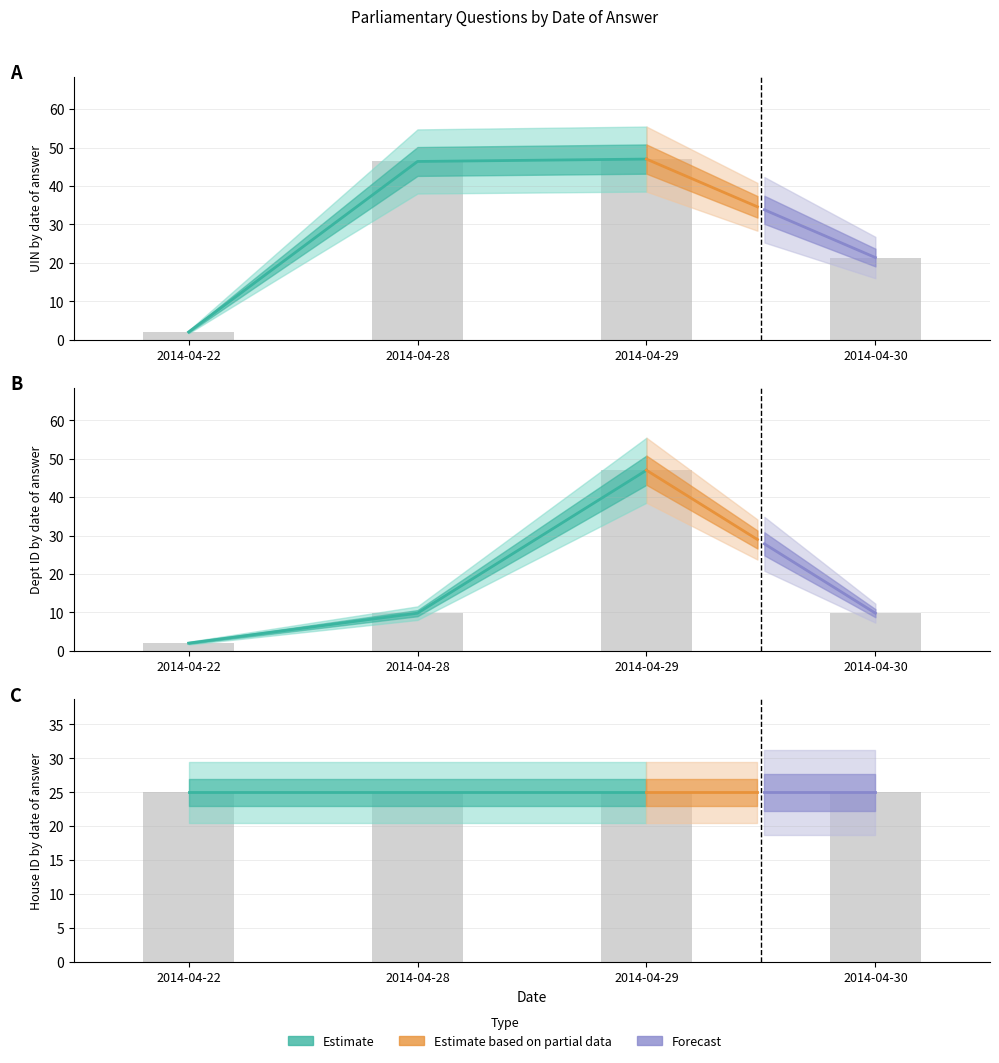

Which has a higher value, 2014-04-30 or 2014-04-22?

2014-04-30